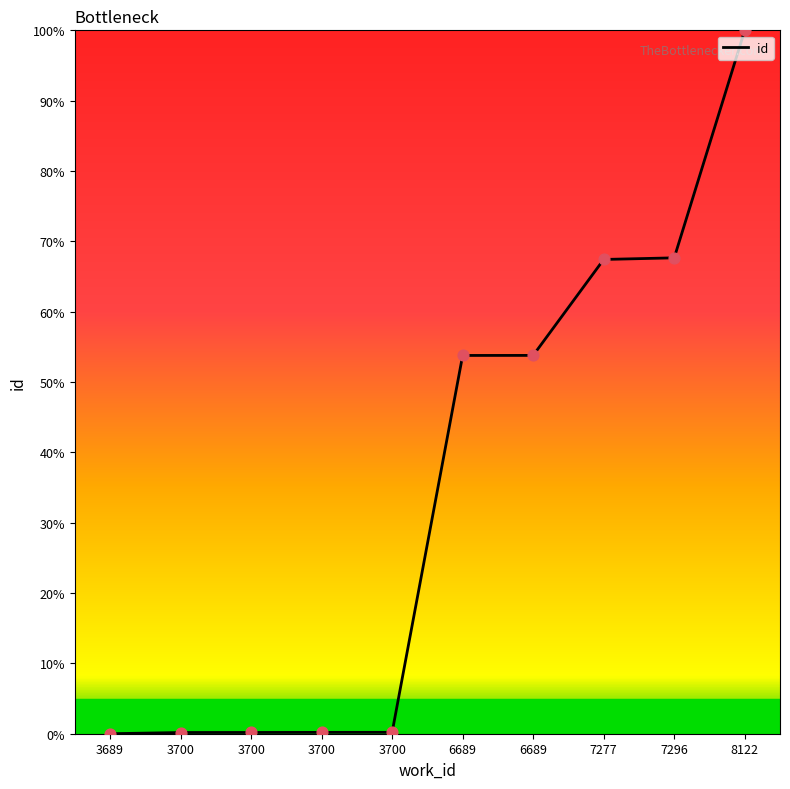

Which has a higher value, 7277 or 3700?

7277